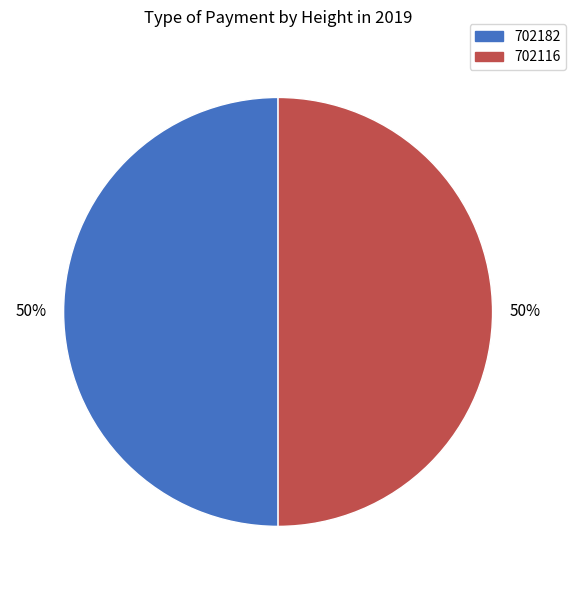

Approximately how many times larger is the value at 702182 compared to 702116?

1.0